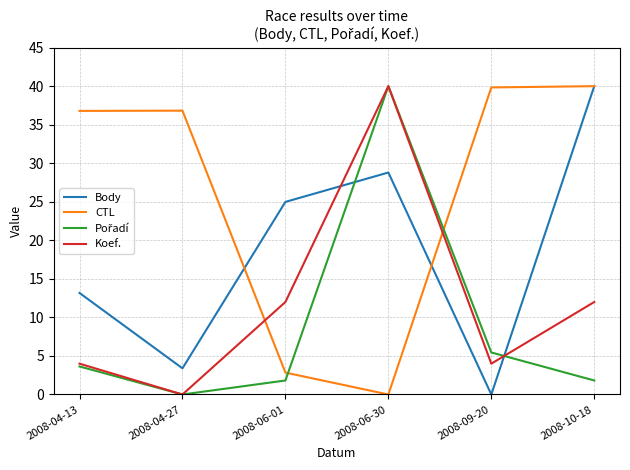

What position from the left is 2008-04-27?

2